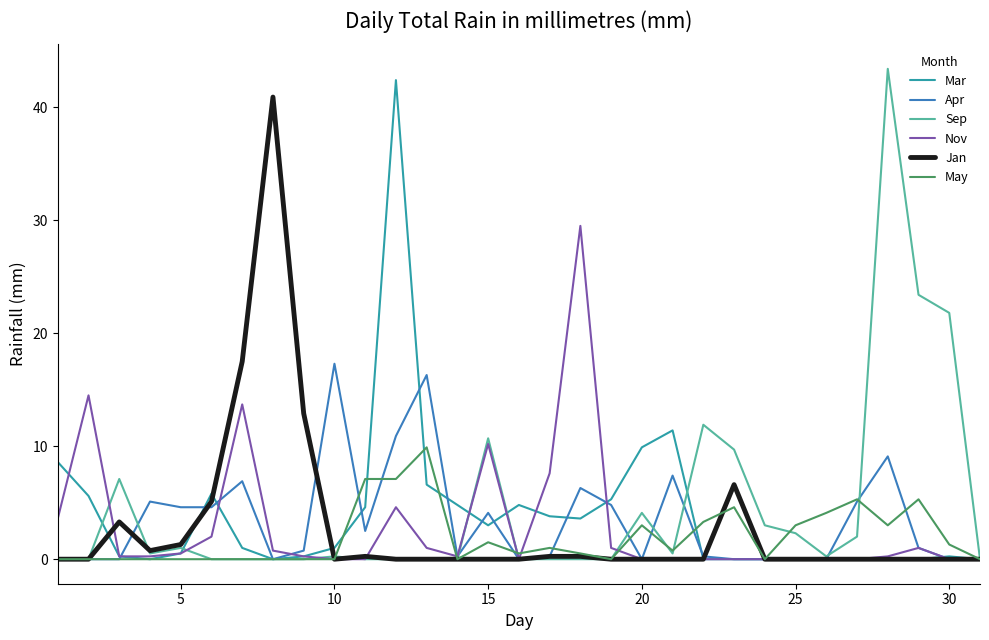

True or false: Apr has more than 1 points higher than both neighbors.

True